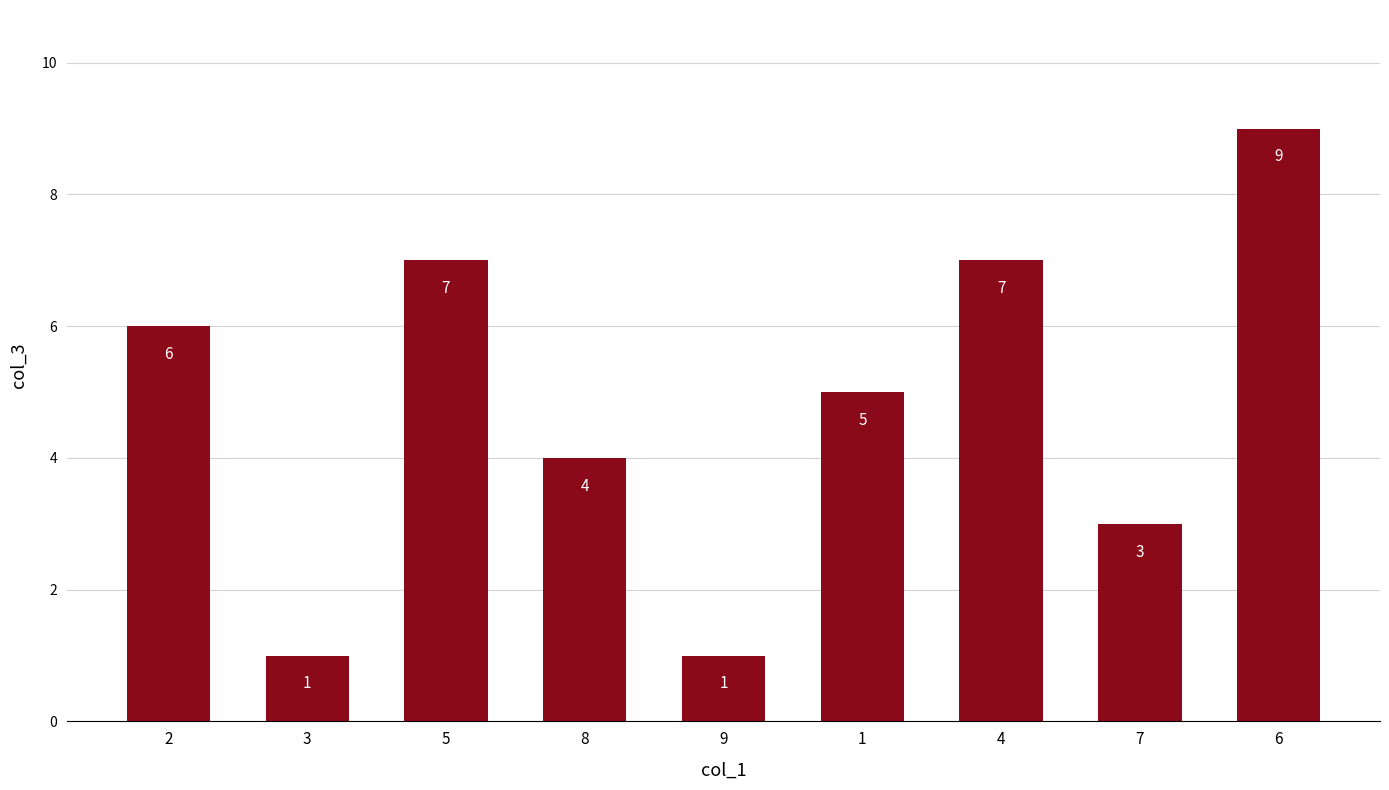

Read the value at 1.

5